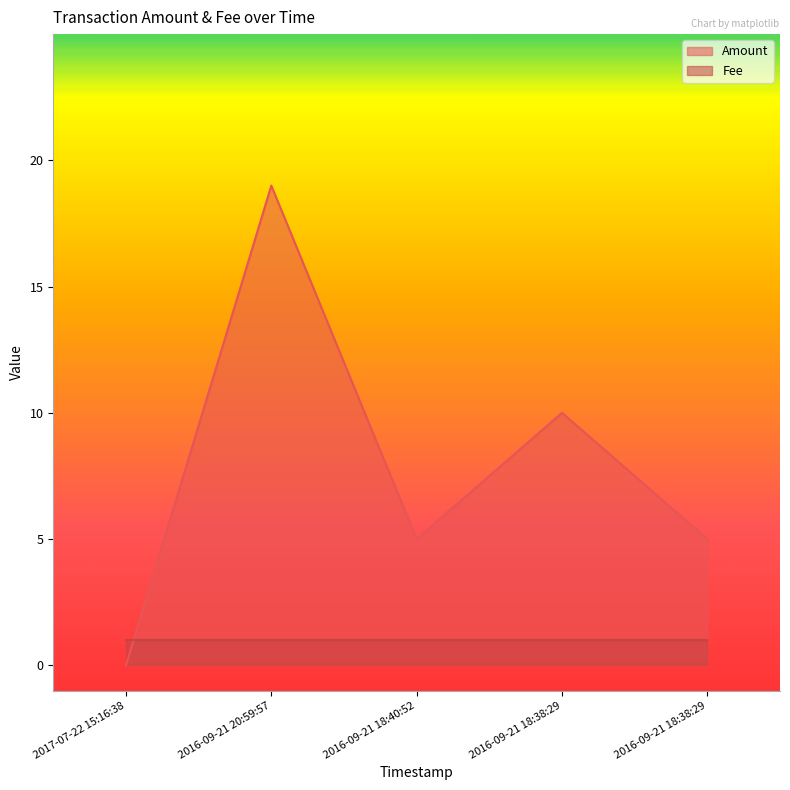

Reading left to right, transcribe all the data shown in this chart.

2017-07-22 15:16:38=0	2016-09-21 20:59:57=19	2016-09-21 18:40:52=5	2016-09-21 18:38:29=10	2016-09-21 18:38:29=5